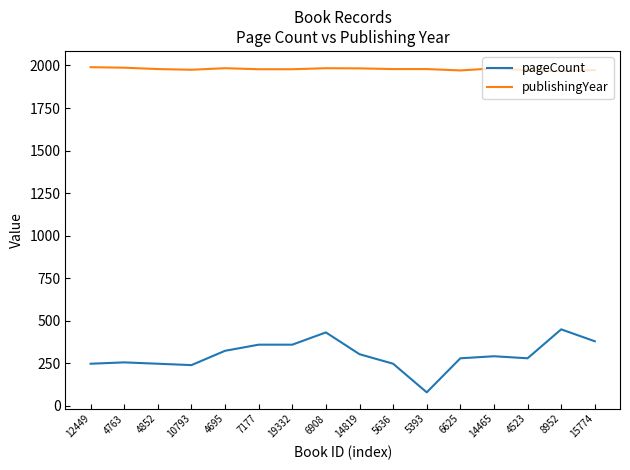

Is the value of pageCount at 10793 greater than the value of publishingYear at 15774?

No